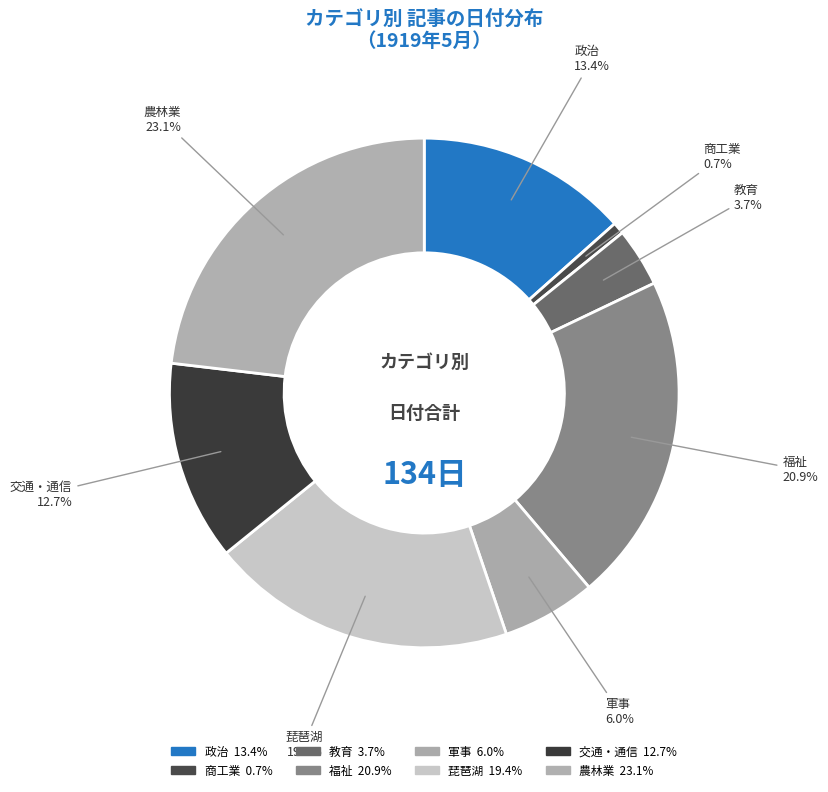

How many segments does this pie chart have?

8